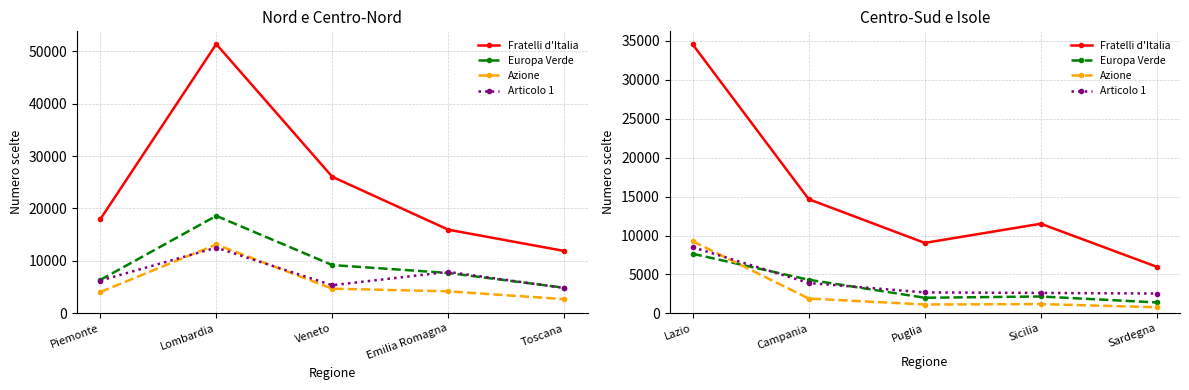

What position from the right is Sardegna?

1